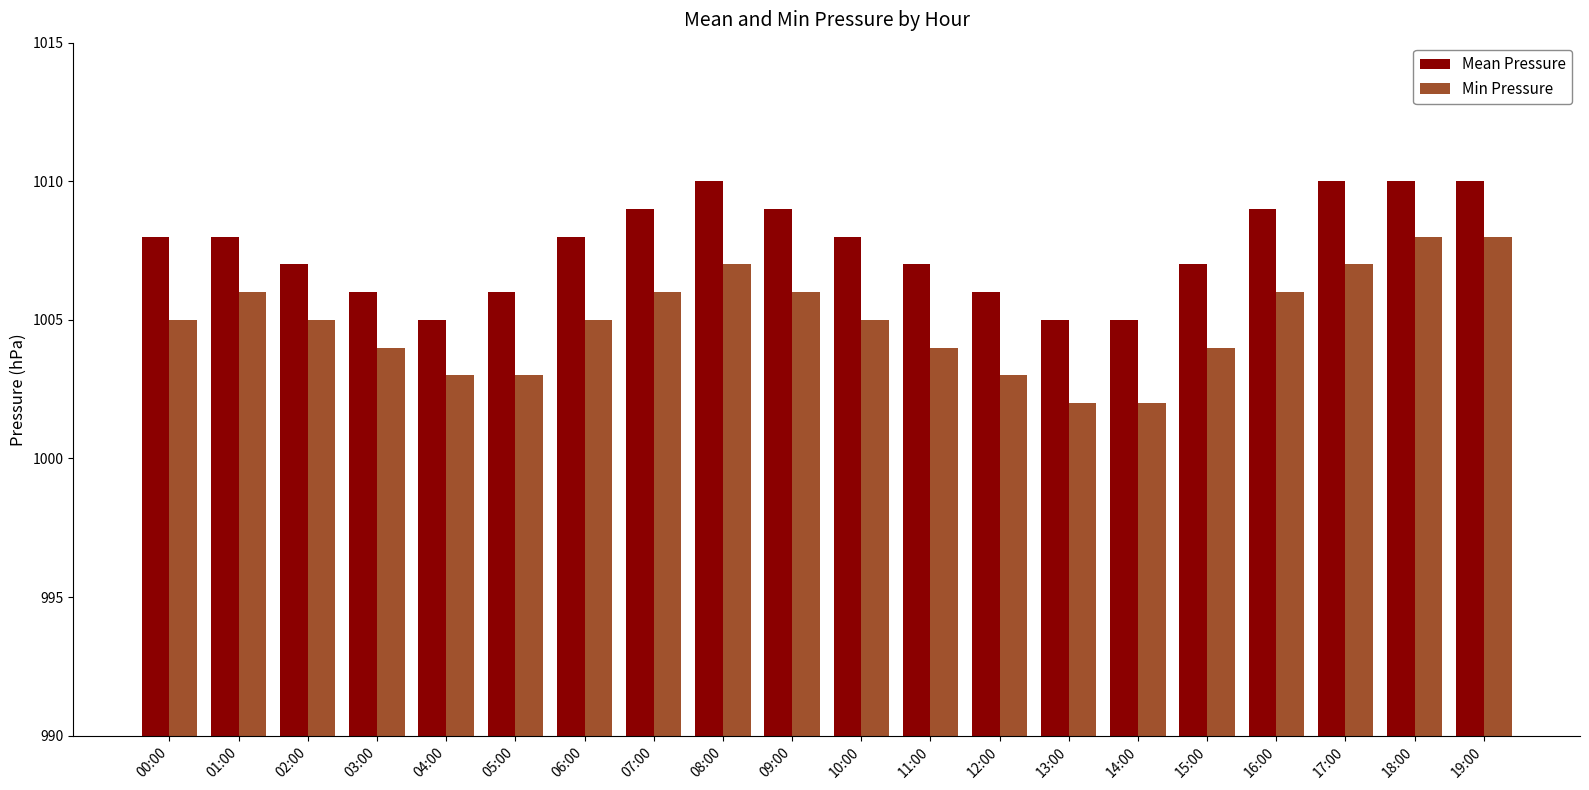

How many bars are there in total?

40